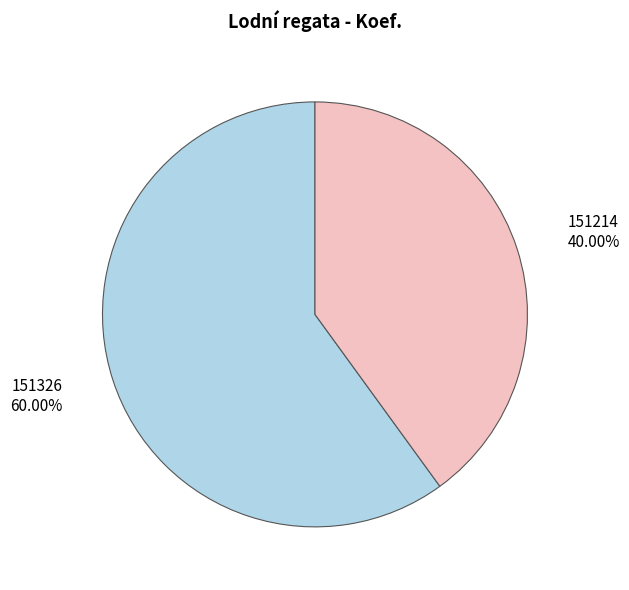

Is there a majority slice in this chart?

Yes